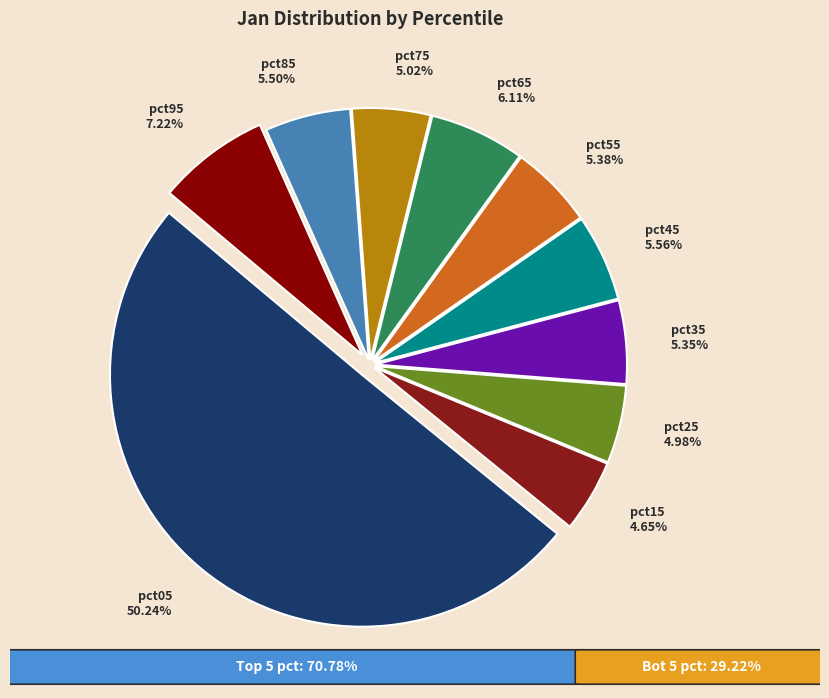

Between pct95 and pct05, which is larger?

pct05